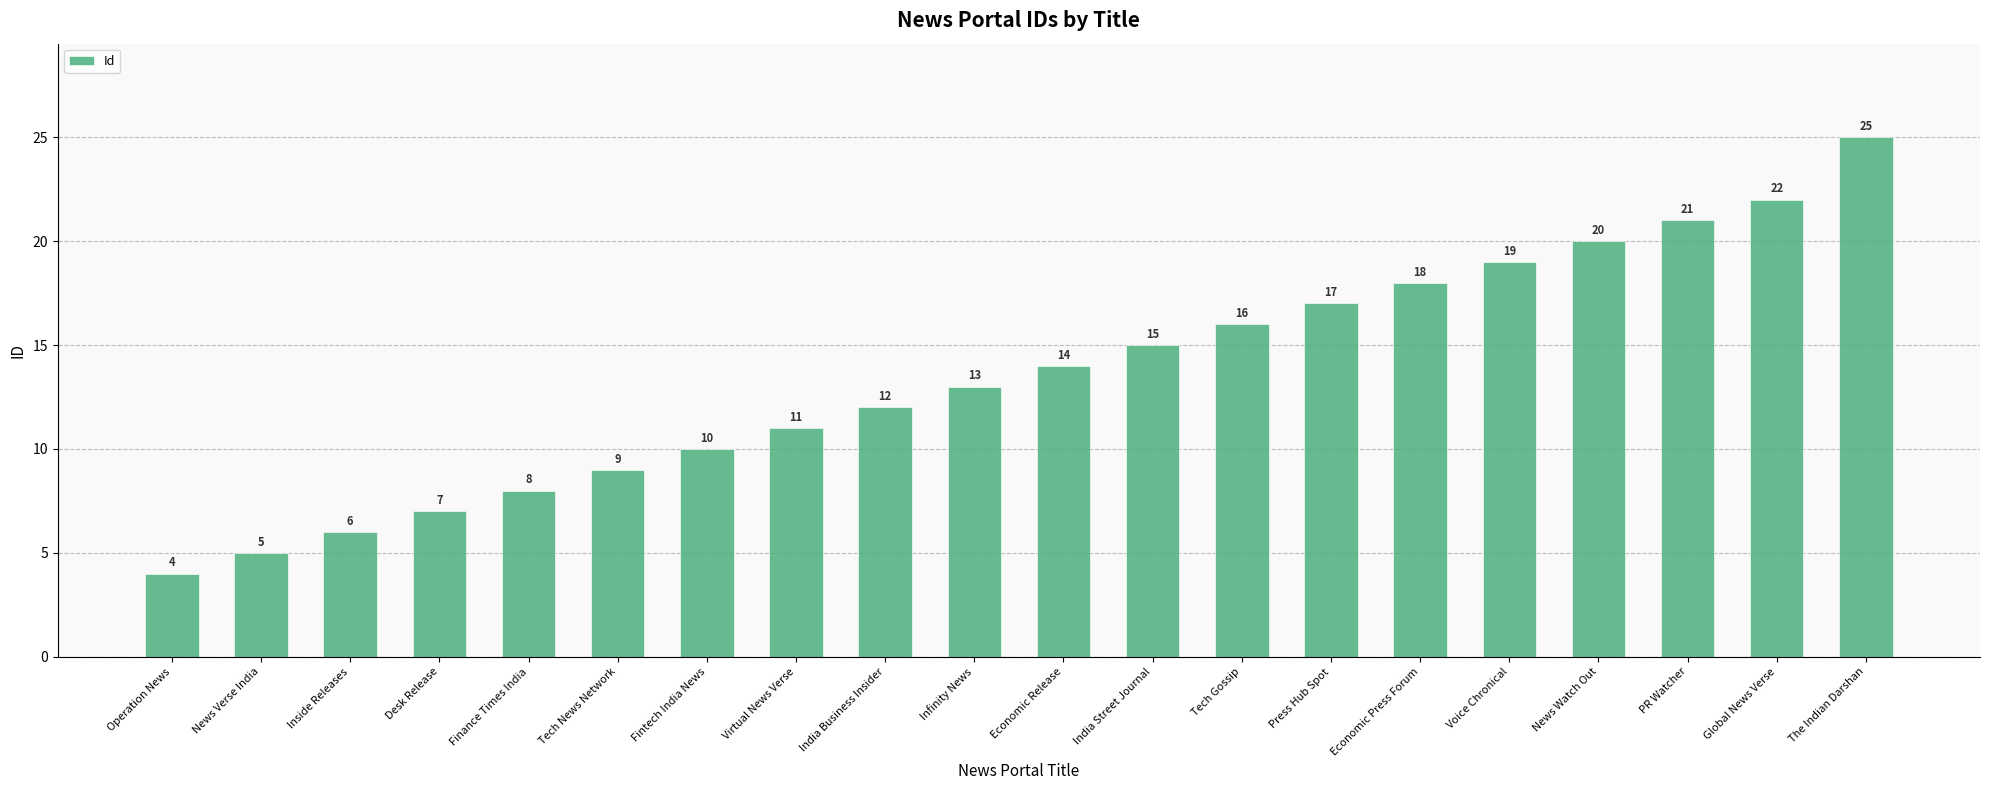

What is the maximum value shown in the chart?

25